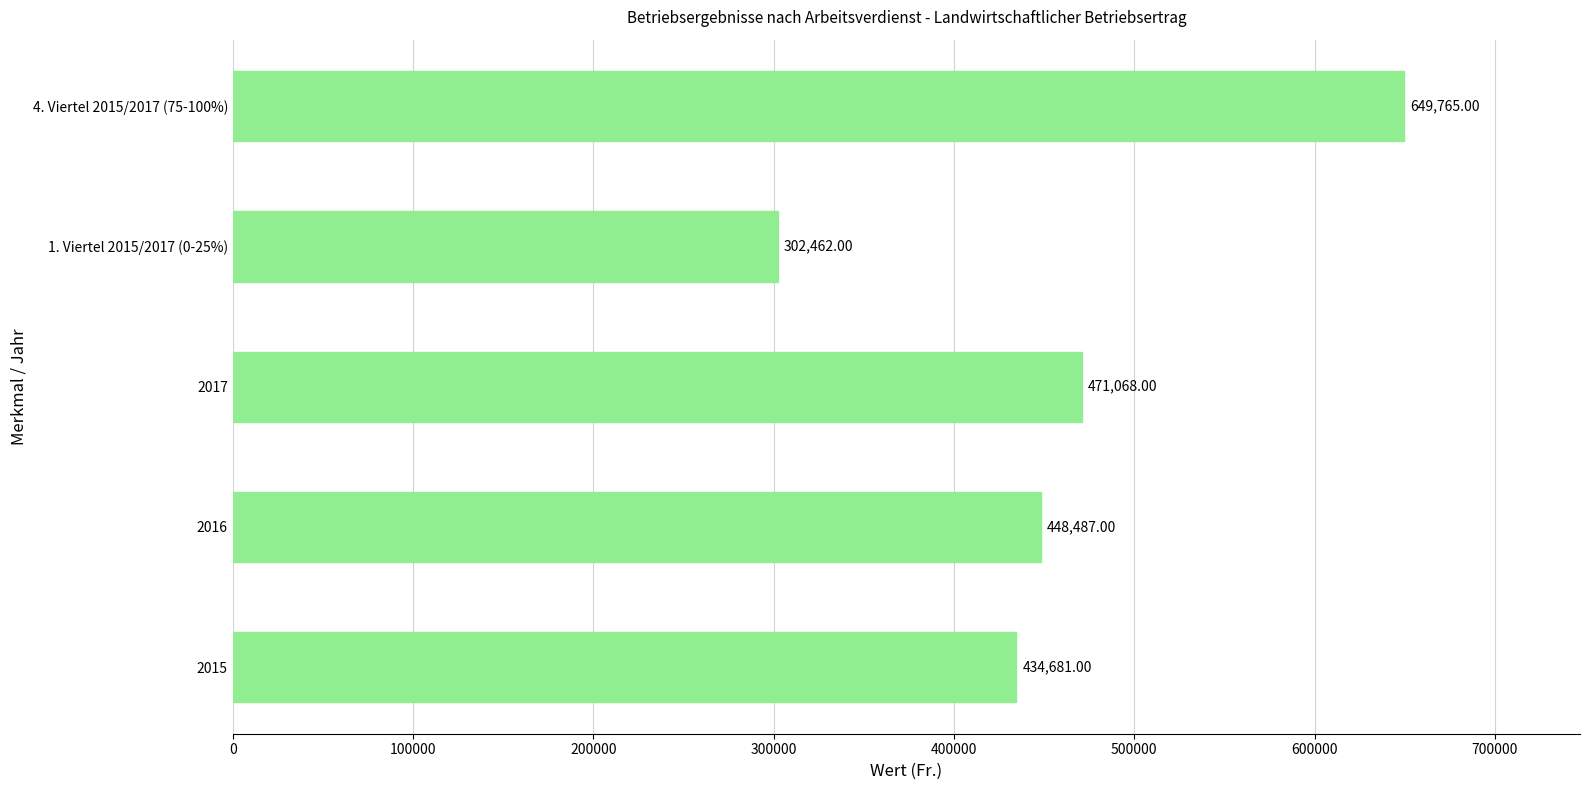

Which label corresponds to the smallest value in the chart?

1. Viertel 2015/2017 (0-25%)